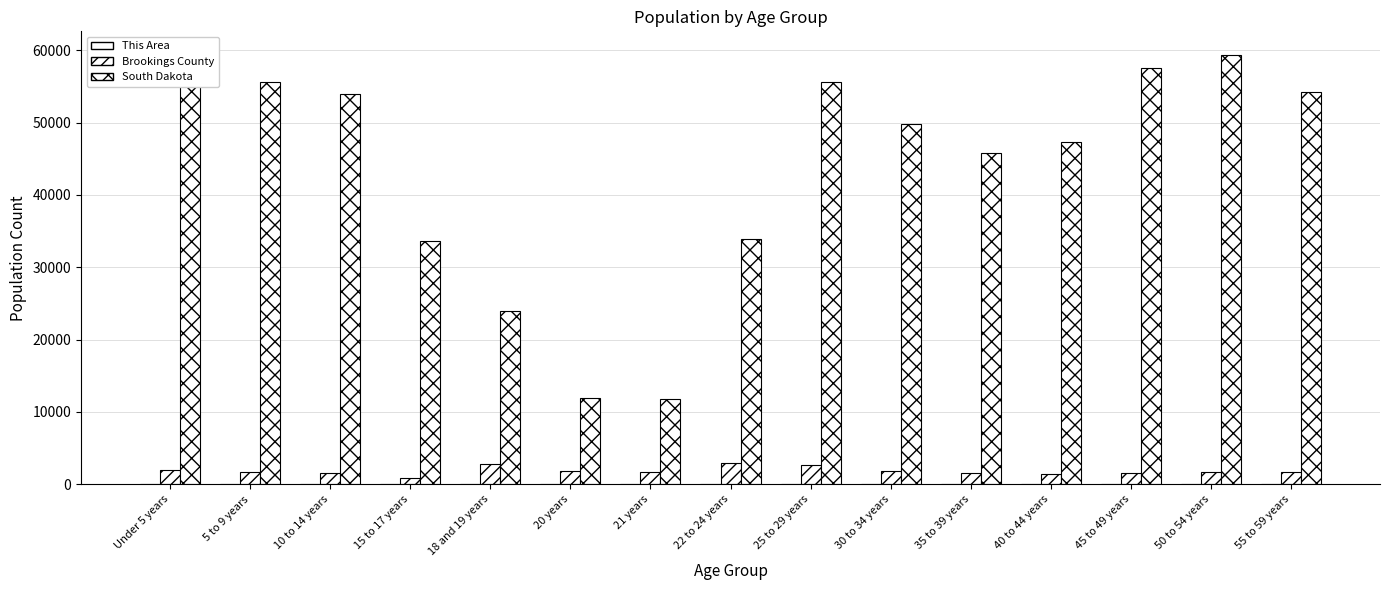

Reading left to right, extract all data points from this chart.

This Area: Under 5 years=19	5 to 9 years=11	10 to 14 years=6	15 to 17 years=4	18 and 19 years=2	20 years=2	21 years=1	22 to 24 years=1	25 to 29 years=6	30 to 34 years=16	35 to 39 years=13	40 to 44 years=10	45 to 49 years=13	50 to 54 years=13	55 to 59 years=12
Brookings County: Under 5 years=1907	5 to 9 years=1697	10 to 14 years=1562	15 to 17 years=872	18 and 19 years=2771	20 years=1768	21 years=1711	22 to 24 years=2879	25 to 29 years=2647	30 to 34 years=1774	35 to 39 years=1526	40 to 44 years=1469	45 to 49 years=1622	50 to 54 years=1736	55 to 59 years=1650
South Dakota: Under 5 years=59621	5 to 9 years=55531	10 to 14 years=53960	15 to 17 years=33685	18 and 19 years=23943	20 years=11907	21 years=11739	22 to 24 years=33950	25 to 29 years=55570	30 to 34 years=49859	35 to 39 years=45766	40 to 44 years=47346	45 to 49 years=57519	50 to 54 years=59399	55 to 59 years=54231